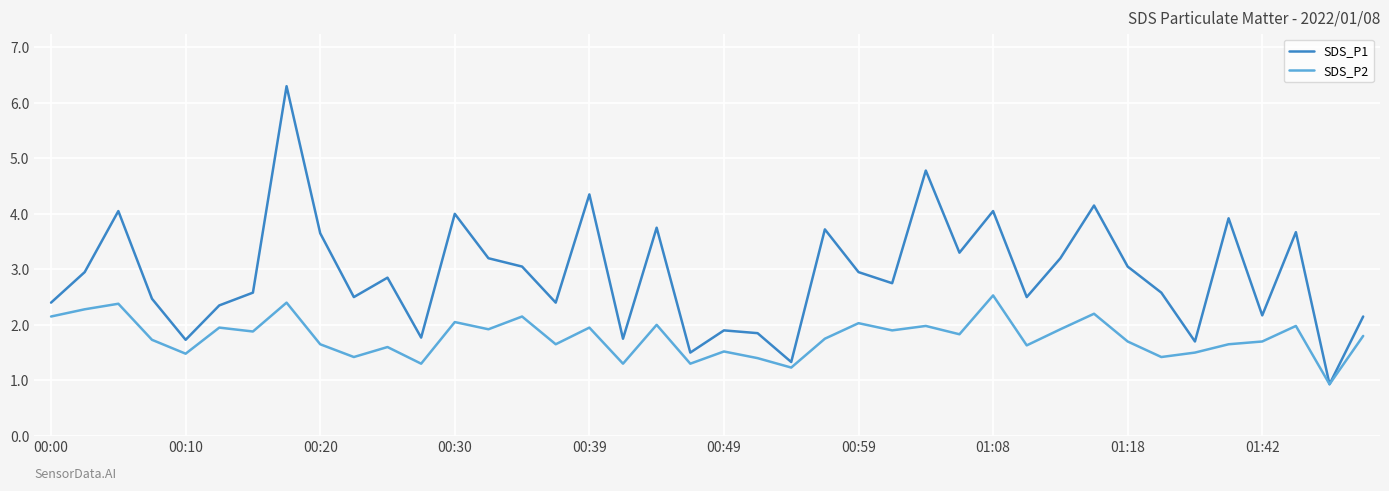

What is the minimum value shown in the chart?

0.9